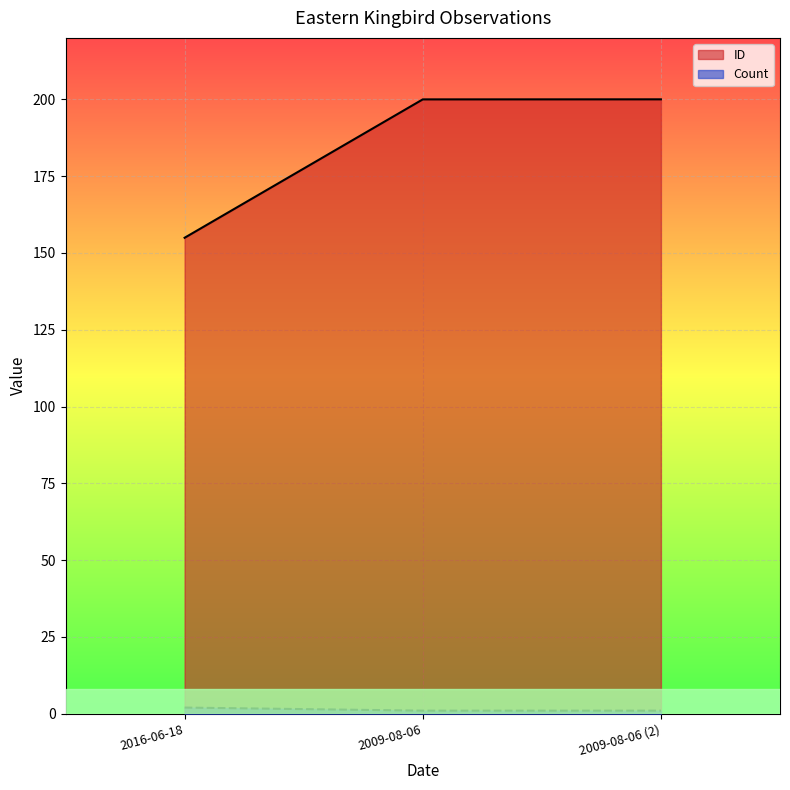

Where is Count nearest to the value 1?

2009-08-06